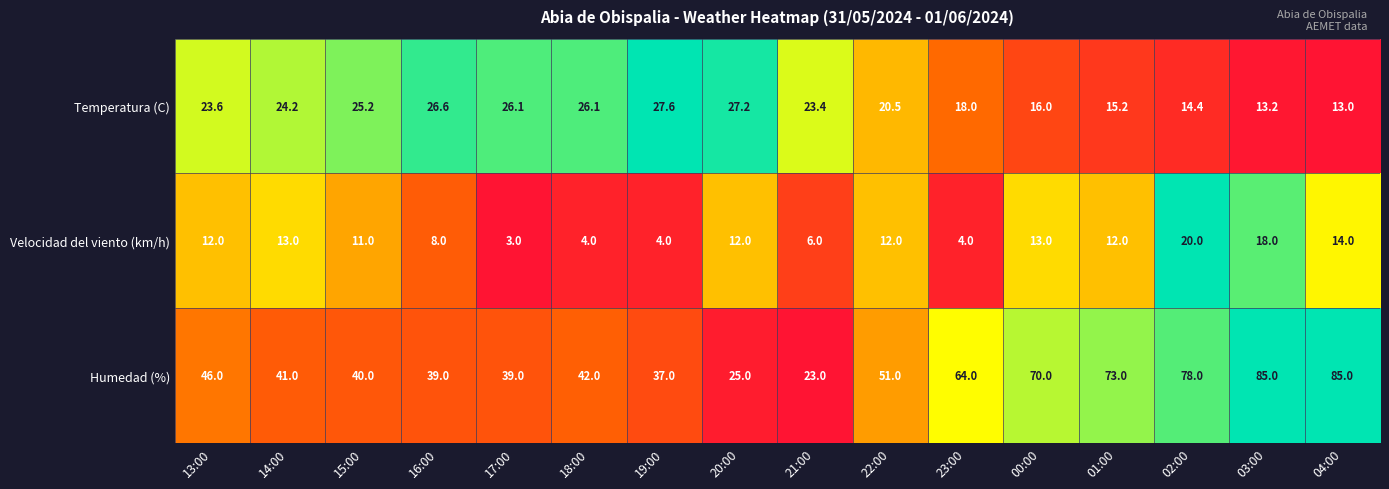

Which series has the largest total across all categories?

Humedad (%)